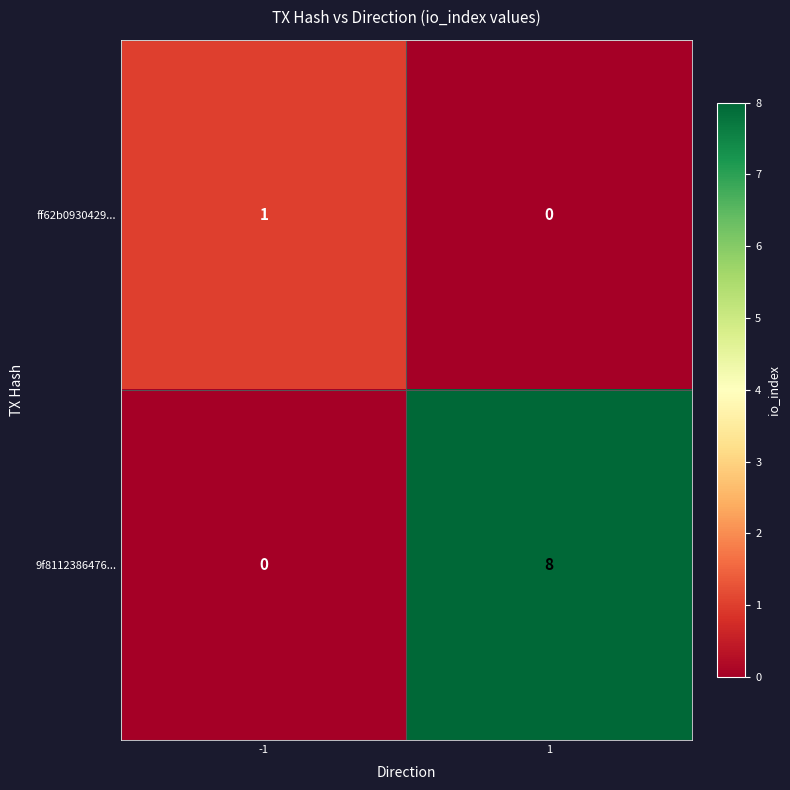

Rank the series by their maximum value, from highest to lowest.

9f8112386476..., ff62b0930429...